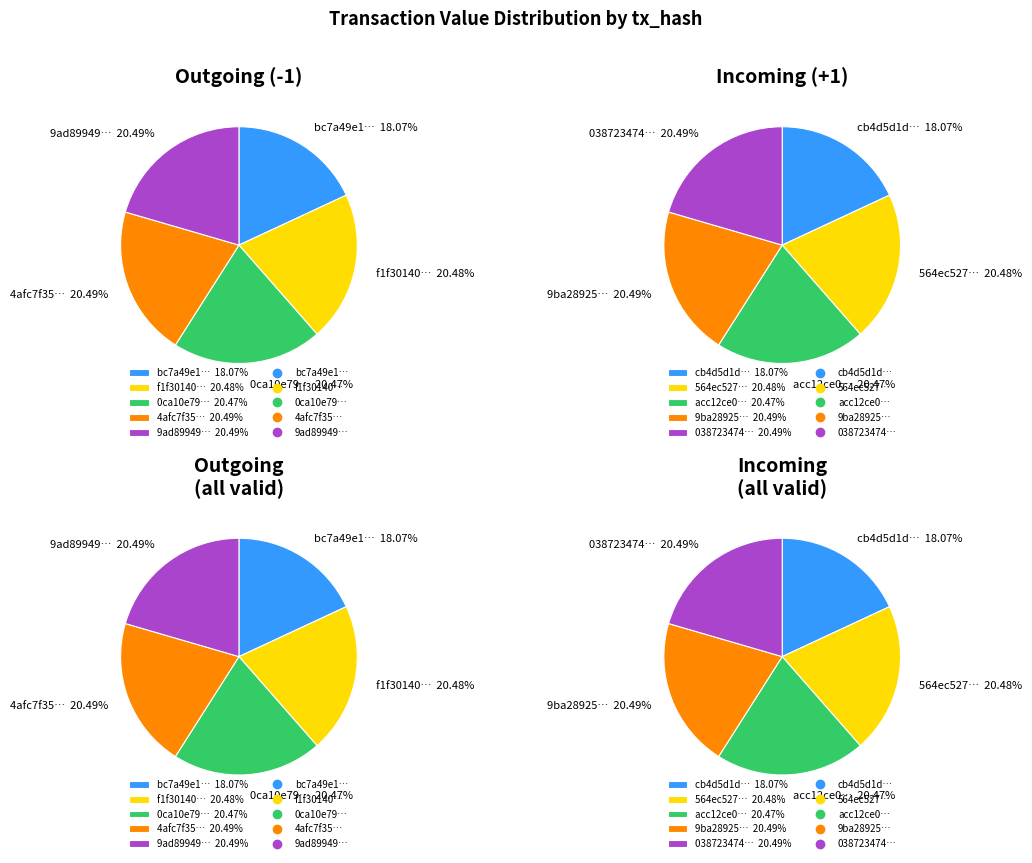

Is there any slice that represents more than half of the pie?

No